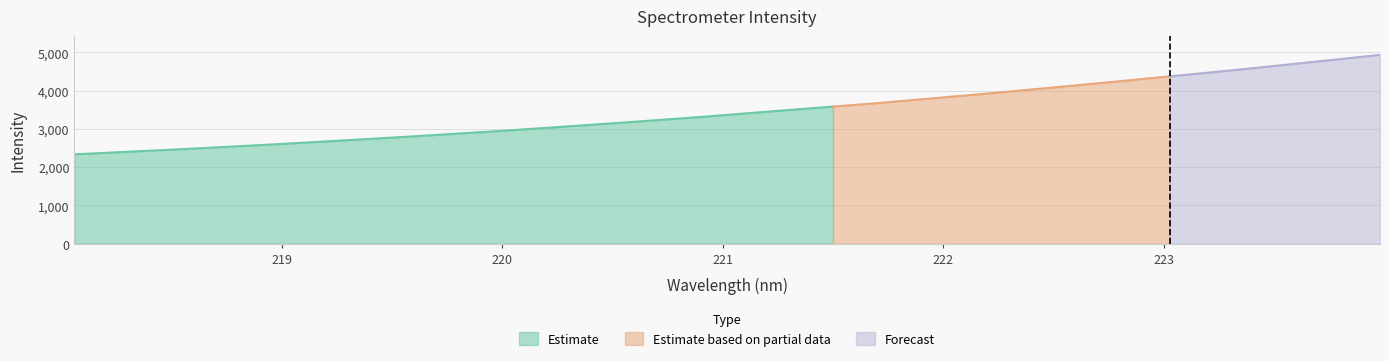

Rank the categories by value from lowest to highest.

218.0596, 218.2508, 218.442, 218.6332, 218.8244, 219.0156, 219.2067, 219.3979, 219.589, 219.7801, 219.9712, 220.1623, 220.3533, 220.5444, 220.7354, 220.9264, 221.1174, 221.3083, 221.4993, 221.6902, 221.8812, 222.0721, 222.263, 222.4538, 222.6447, 222.8355, 223.0264, 223.2172, 223.408, 223.5987, 223.7895, 223.9802